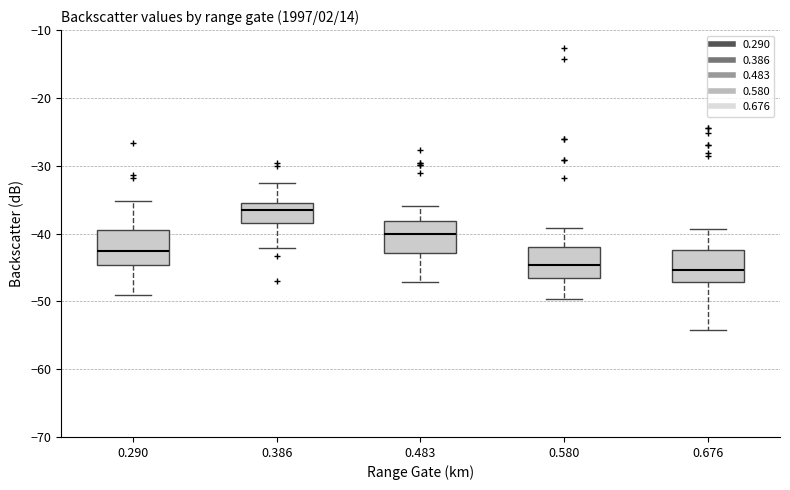

Reading left to right, read every box against the y-axis: the position of its median line, the range the box covers, and the ends of its whiskers. The values are not printed on the chart, so give them approximately, as read against the axis.

0.290: median -43, box -45 to -39, whiskers -49 to -35
0.386: median -37, box -38 to -35, whiskers -42 to -33
0.483: median -40, box -43 to -38, whiskers -47 to -36
0.580: median -45, box -47 to -42, whiskers -50 to -39
0.676: median -45, box -47 to -42, whiskers -54 to -39